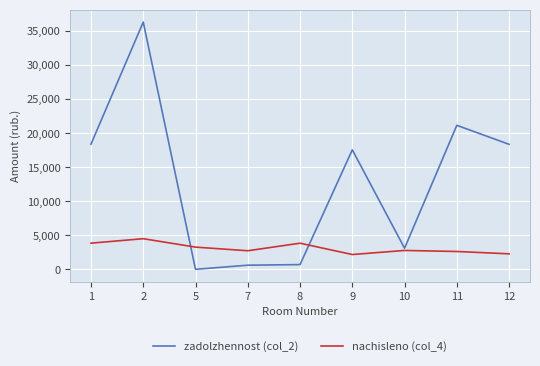

How many distinct data groups are displayed?

2